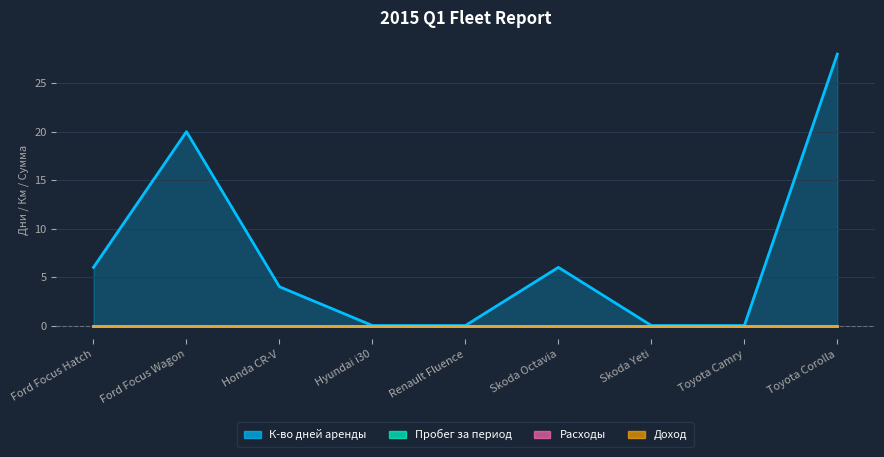

What is the difference between the К-во дней аренды values at Honda CR-V and Skoda Yeti?

4